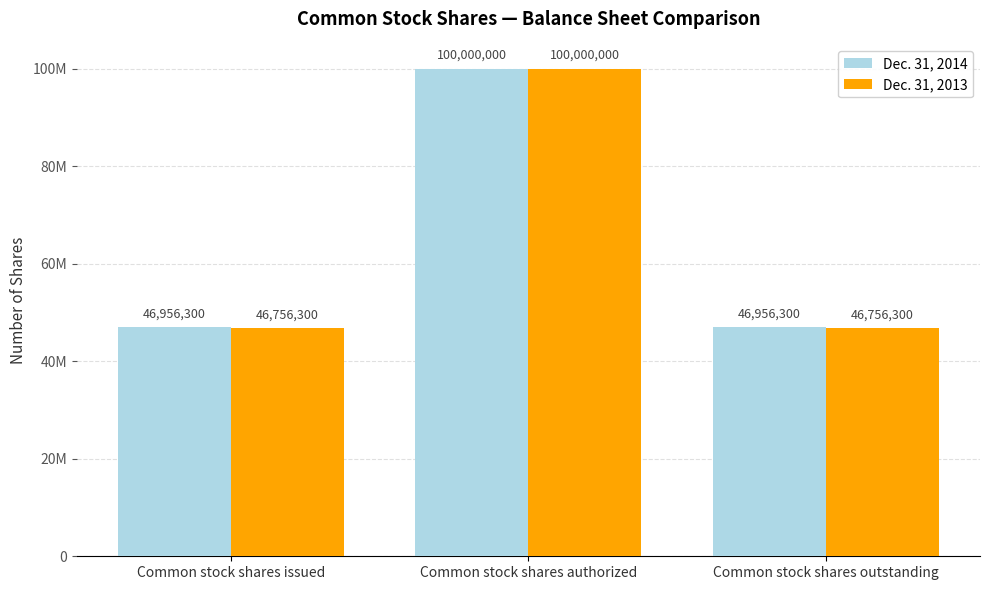

What is the label of the 1st bar from the right?

Common stock shares outstanding